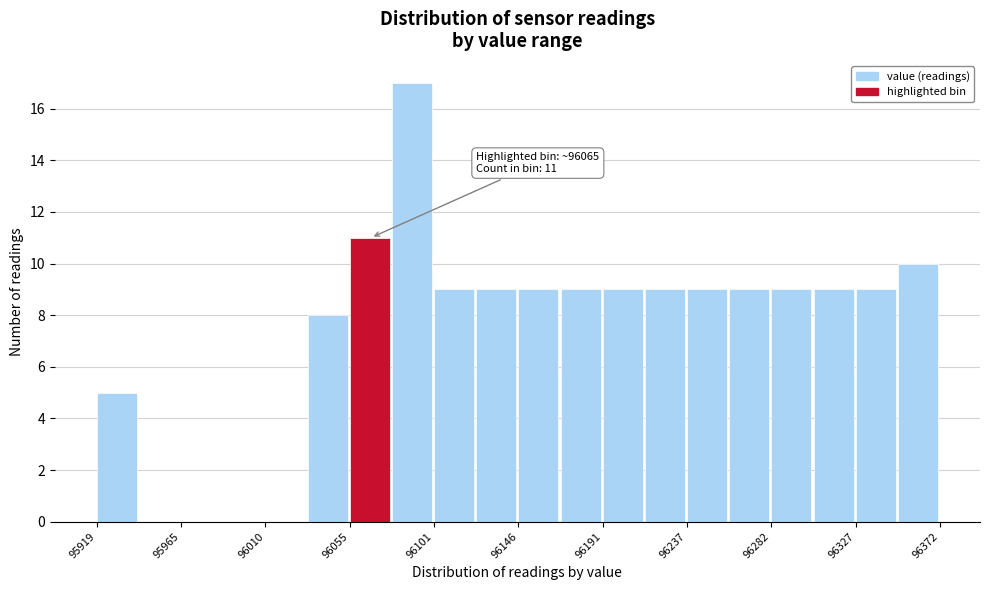

Which range on the x-axis has the tallest bar?

96080 to 96100